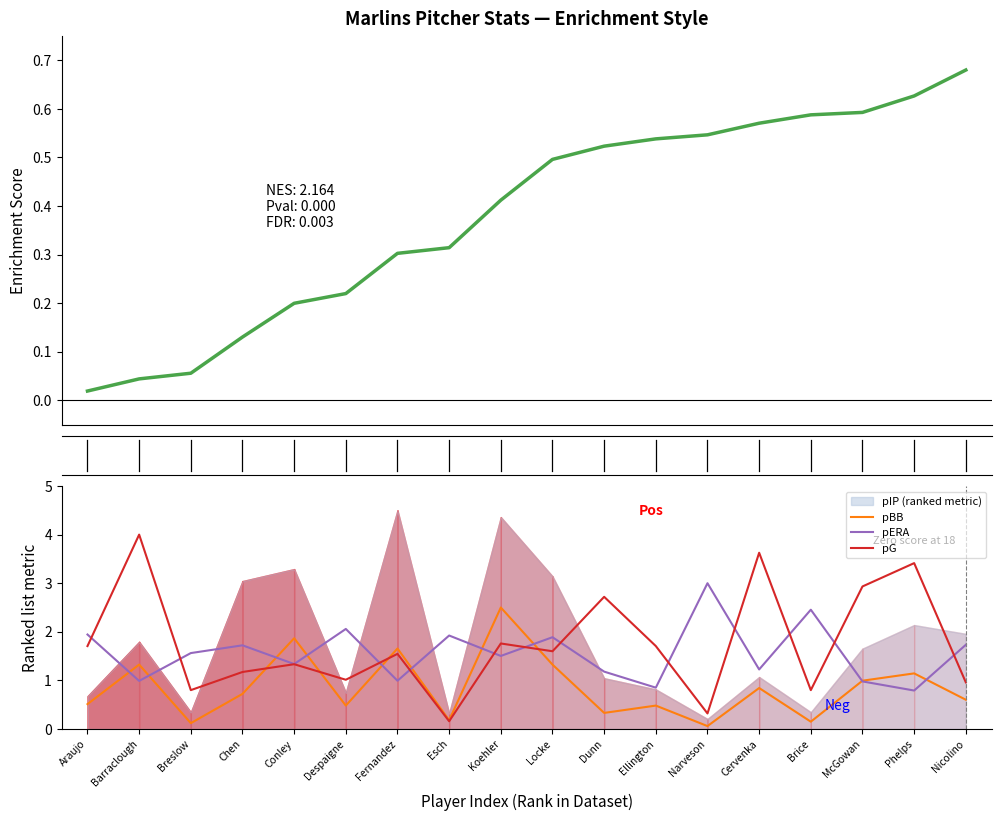

How many lines are shown in the chart?

4